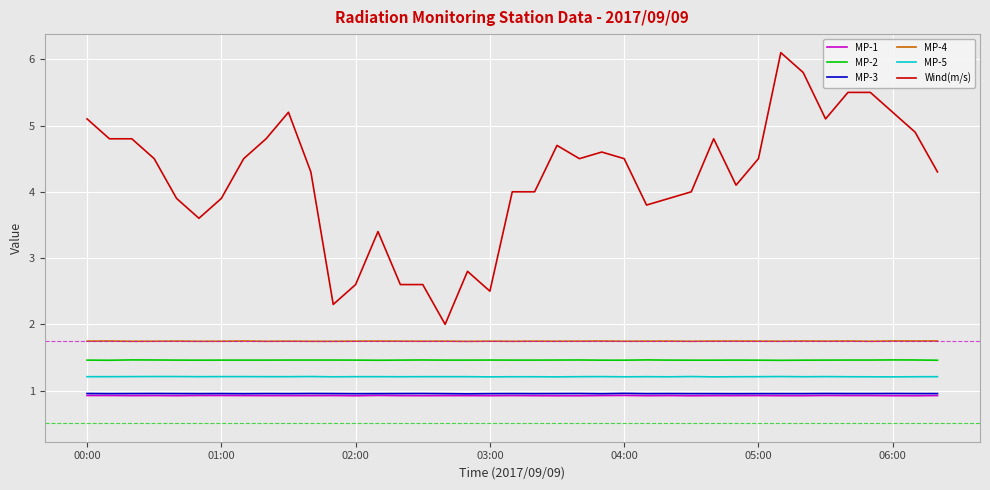

Reading left to right, list all the values displayed in this chart.

MP-1: 0.9	0.9	0.9	0.9	0.9	0.9	0.9	0.9	0.9	0.9	0.9	0.9	0.9	0.9	0.9	0.9	0.9	0.9	0.9	0.9	0.9	0.9	0.9	0.9	0.9	0.9	0.9	0.9	0.9	0.9	0.9	0.9	0.9	0.9	0.9	0.9	0.9	0.9	0.9
MP-2: 1.5	1.5	1.5	1.5	1.5	1.5	1.5	1.5	1.5	1.5	1.5	1.5	1.5	1.5	1.5	1.5	1.5	1.5	1.5	1.5	1.5	1.5	1.5	1.5	1.5	1.5	1.5	1.5	1.5	1.5	1.5	1.5	1.5	1.5	1.5	1.5	1.5	1.5	1.5
MP-3: 1.0	1.0	1.0	1.0	1.0	1.0	1.0	1.0	1.0	1.0	1.0	1.0	1.0	1.0	1.0	1.0	1.0	1.0	1.0	1.0	1.0	1.0	1.0	1.0	1.0	1.0	1.0	1.0	1.0	1.0	1.0	1.0	1.0	1.0	1.0	1.0	1.0	1.0	1.0
MP-4: 1.7	1.7	1.7	1.7	1.7	1.7	1.7	1.7	1.7	1.7	1.7	1.7	1.7	1.7	1.7	1.7	1.7	1.7	1.7	1.7	1.7	1.7	1.7	1.7	1.7	1.7	1.7	1.7	1.7	1.7	1.7	1.7	1.7	1.7	1.7	1.7	1.7	1.7	1.7
MP-5: 1.2	1.2	1.2	1.2	1.2	1.2	1.2	1.2	1.2	1.2	1.2	1.2	1.2	1.2	1.2	1.2	1.2	1.2	1.2	1.2	1.2	1.2	1.2	1.2	1.2	1.2	1.2	1.2	1.2	1.2	1.2	1.2	1.2	1.2	1.2	1.2	1.2	1.2	1.2
Wind(m/s): 5.1	4.8	4.8	4.5	3.9	3.6	3.9	4.5	4.8	5.2	4.3	2.3	2.6	3.4	2.6	2.6	2.0	2.8	2.5	4.0	4.0	4.7	4.5	4.6	4.5	3.8	3.9	4.0	4.8	4.1	4.5	6.1	5.8	5.1	5.5	5.5	5.2	4.9	4.3